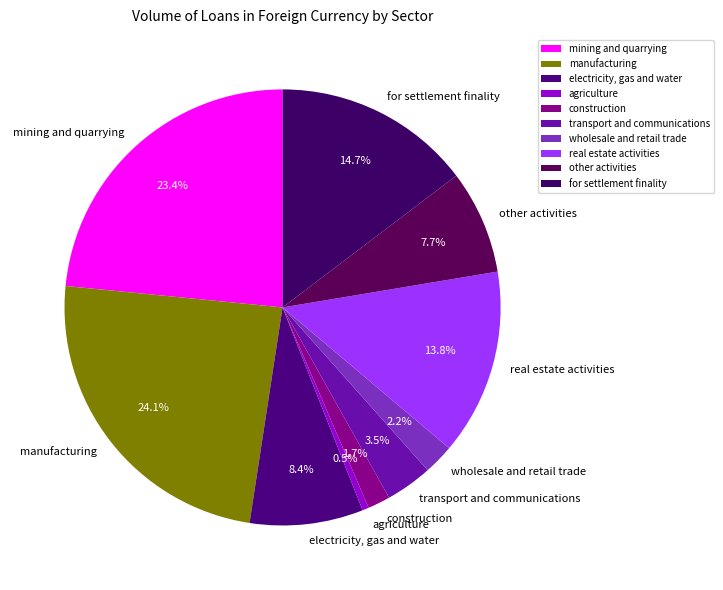

Do transport and communications and manufacturing together represent more than half of the pie?

No